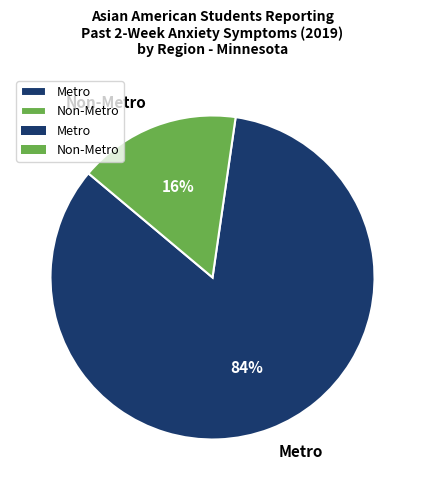

Is there a majority slice in this chart?

Yes